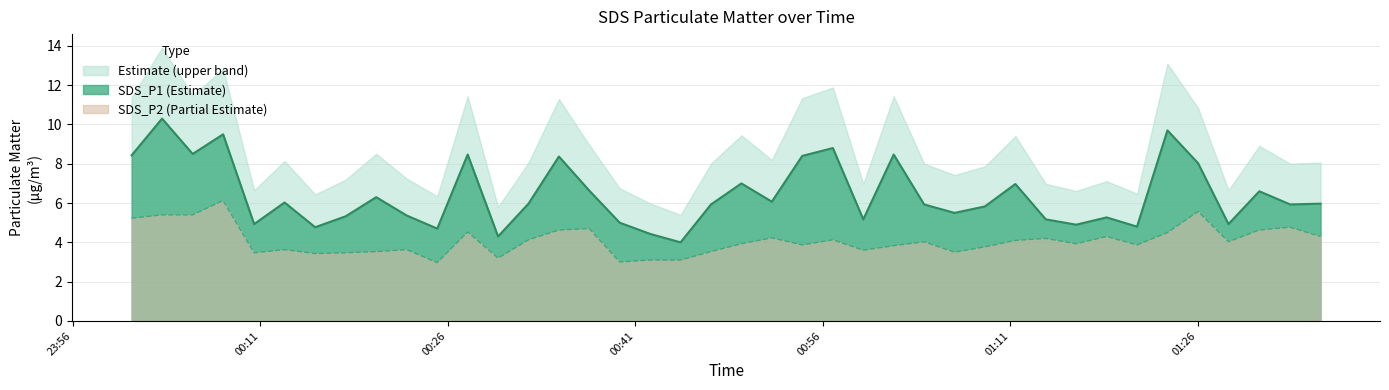

How many lines are shown in the chart?

2